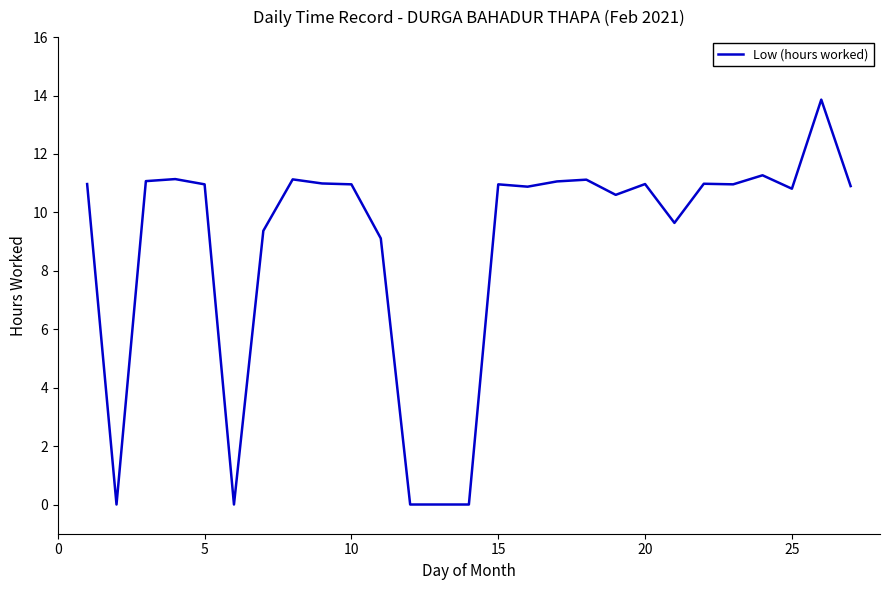

What is the average value?

8.9